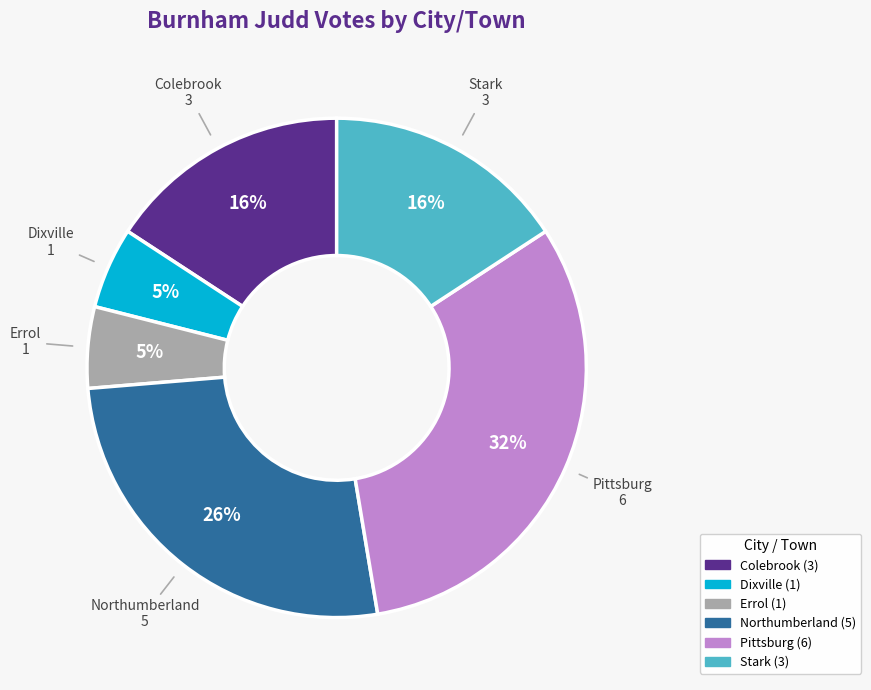

To the nearest percent, what is the average slice percentage?

17%